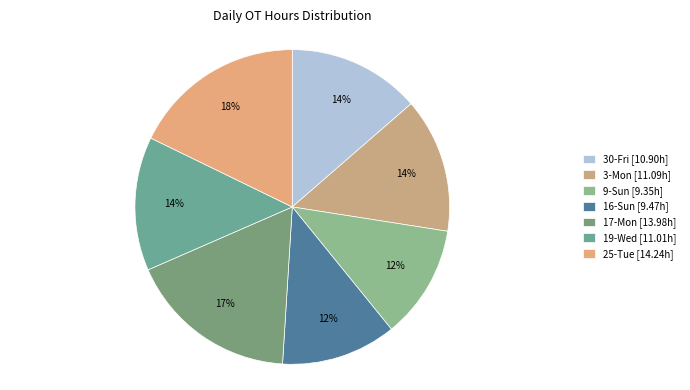

Rank the categories by value from highest to lowest.

25-Tue, 17-Mon, 3-Mon, 19-Wed, 30-Fri, 16-Sun, 9-Sun